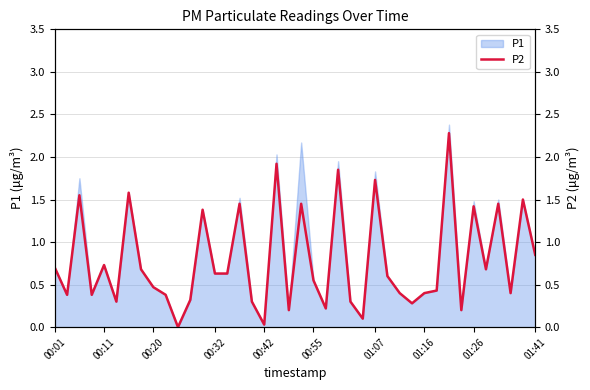

Is it true that P1 equals 0.6 at 00:32?

True